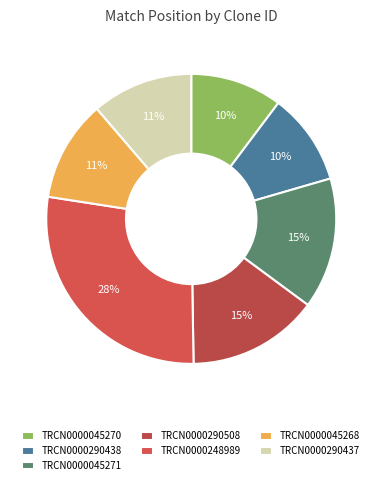

How many slices are in this pie chart?

7